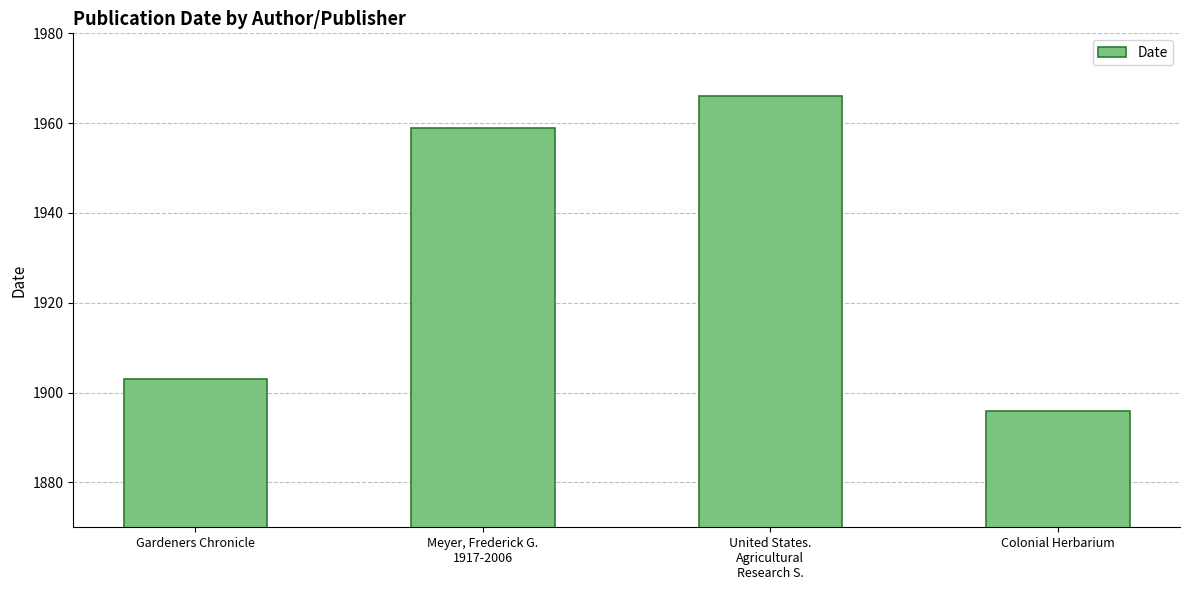

Reading right to left, transcribe all the data shown in this chart.

1896	1966	1959	1903